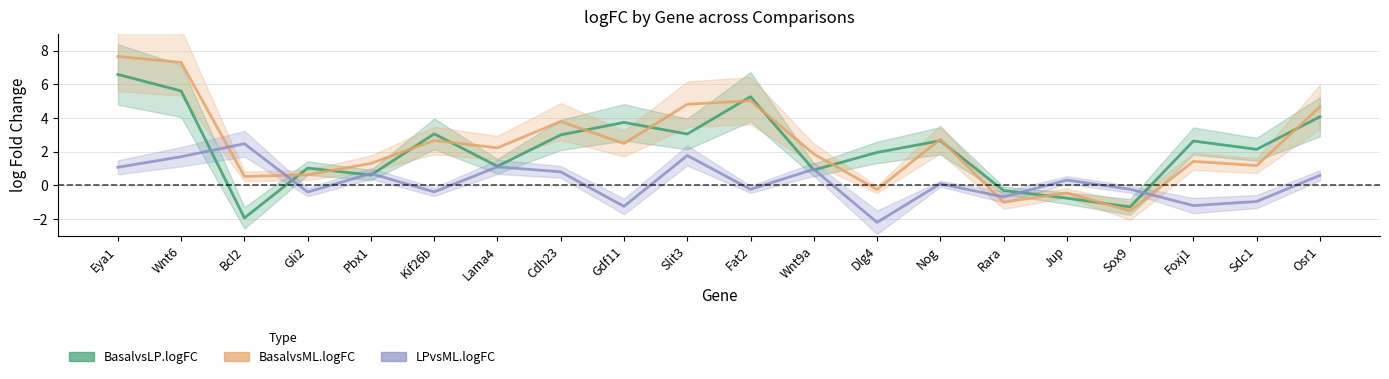

True or false: BasalvsML.logFC and BasalvsLP.logFC intersect in this chart.

True